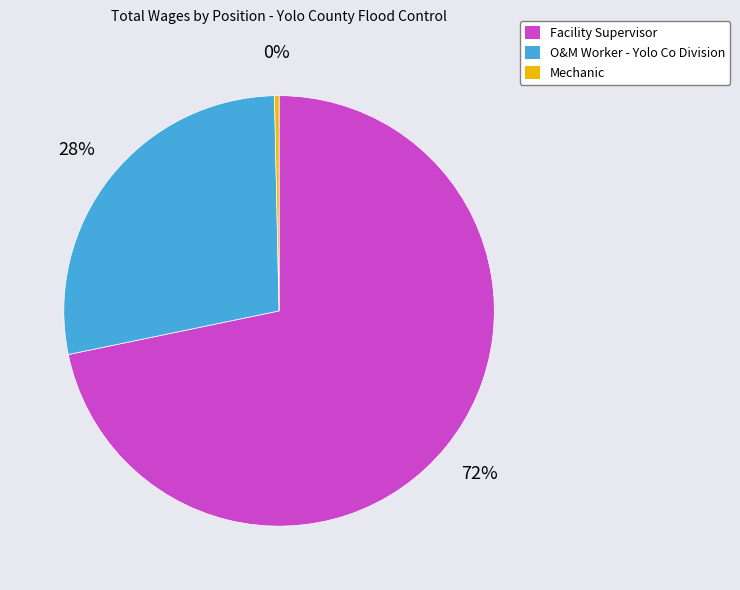

Do O&M Worker - Yolo Co Division and Facility Supervisor together represent more than half of the pie?

Yes